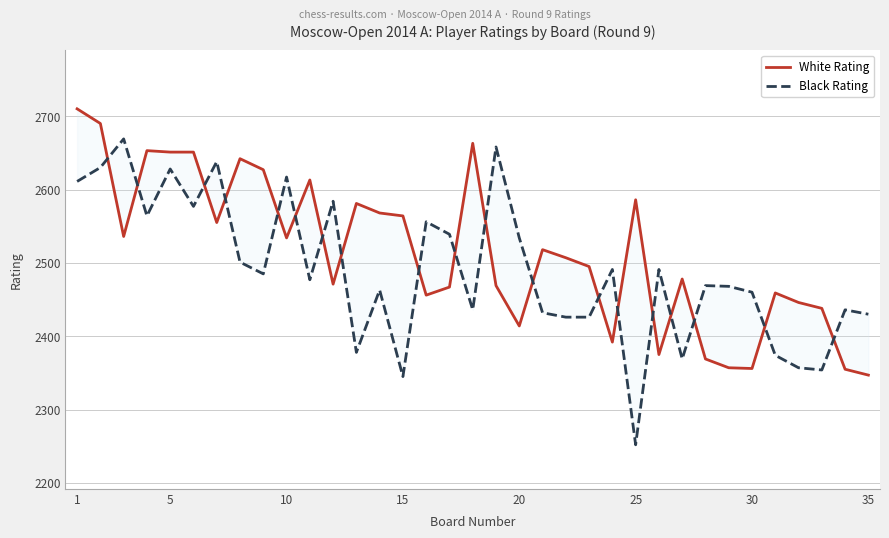

How many times do Black Rating and White Rating cross each other?

19